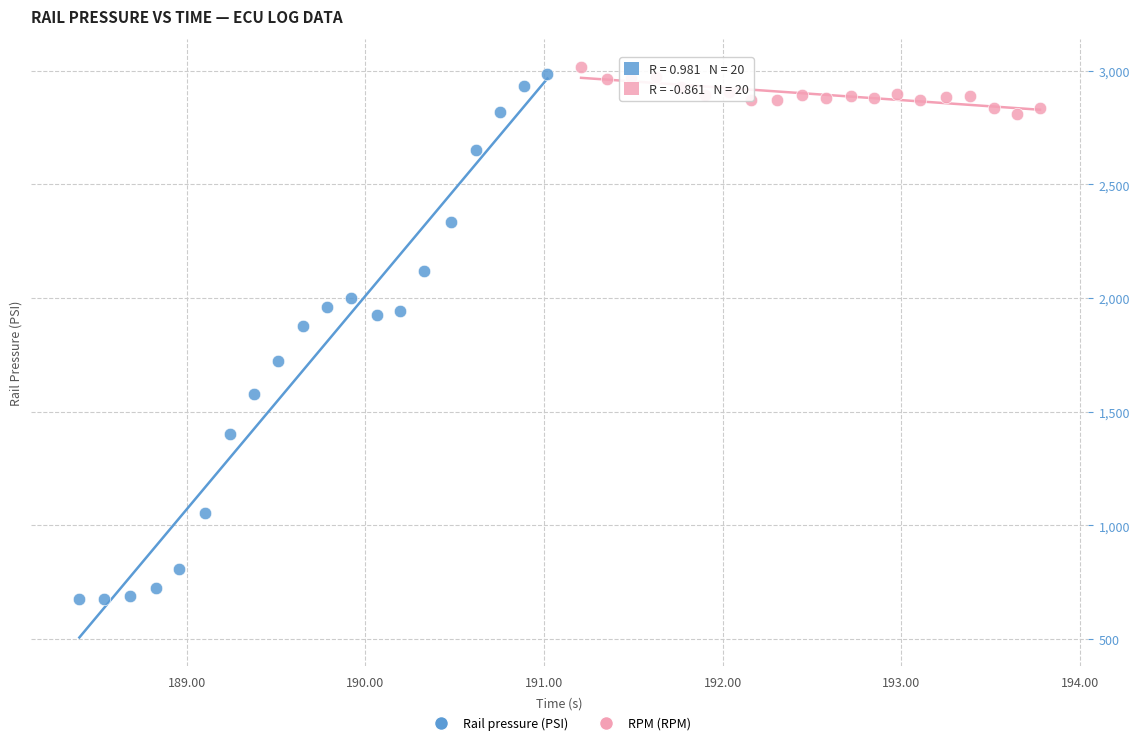

Which series reaches the maximum Y coordinate?

RPM (RPM)